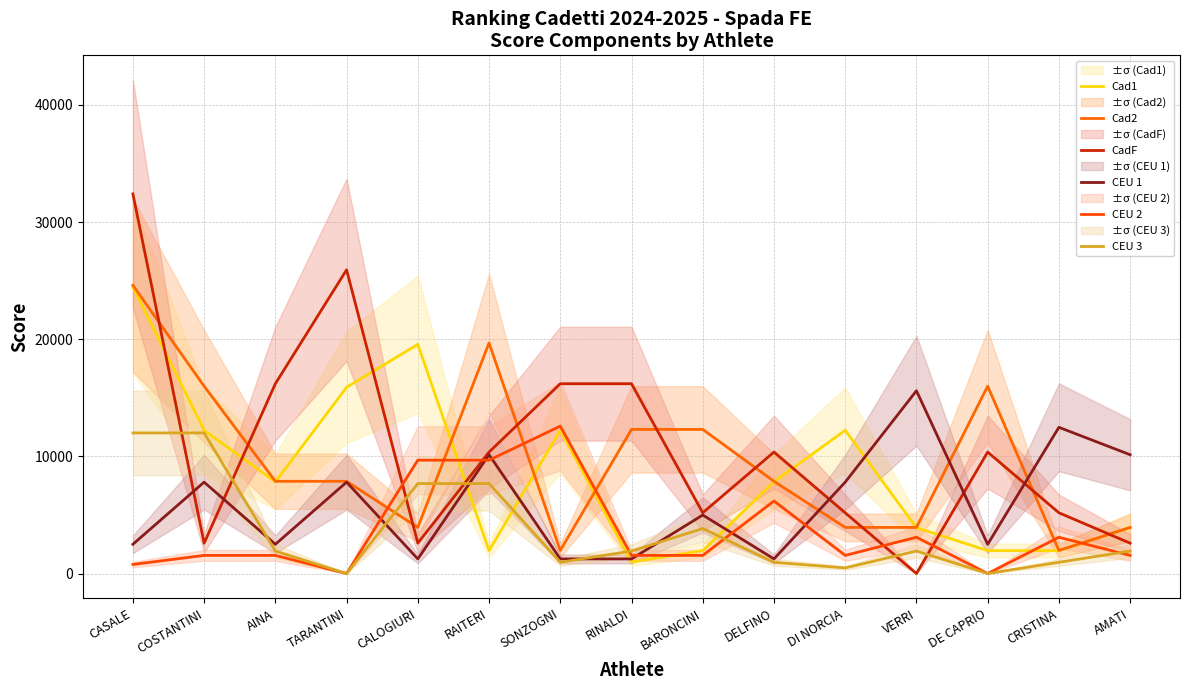

Which series changed the most between RAITERI and DELFINO?

Cad2